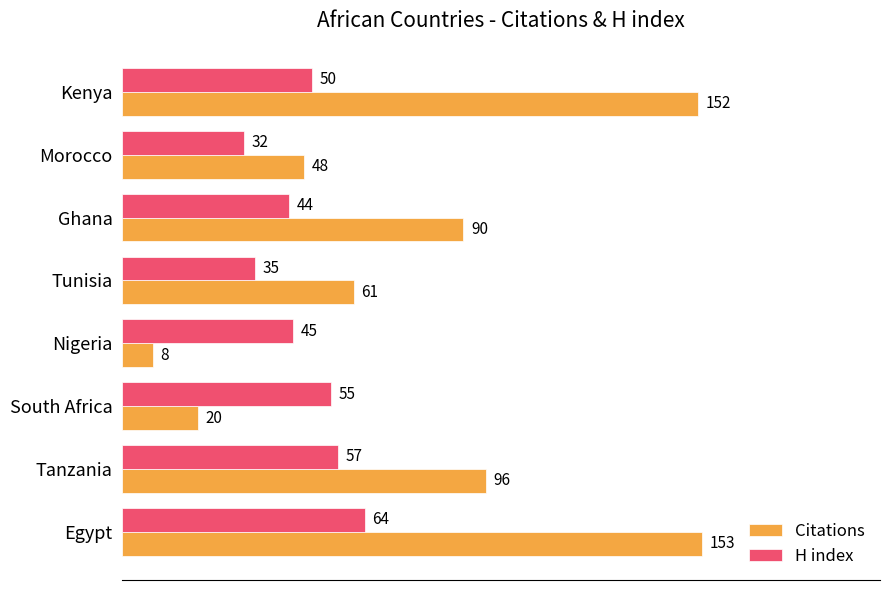

What is the maximum value shown in the chart?

153